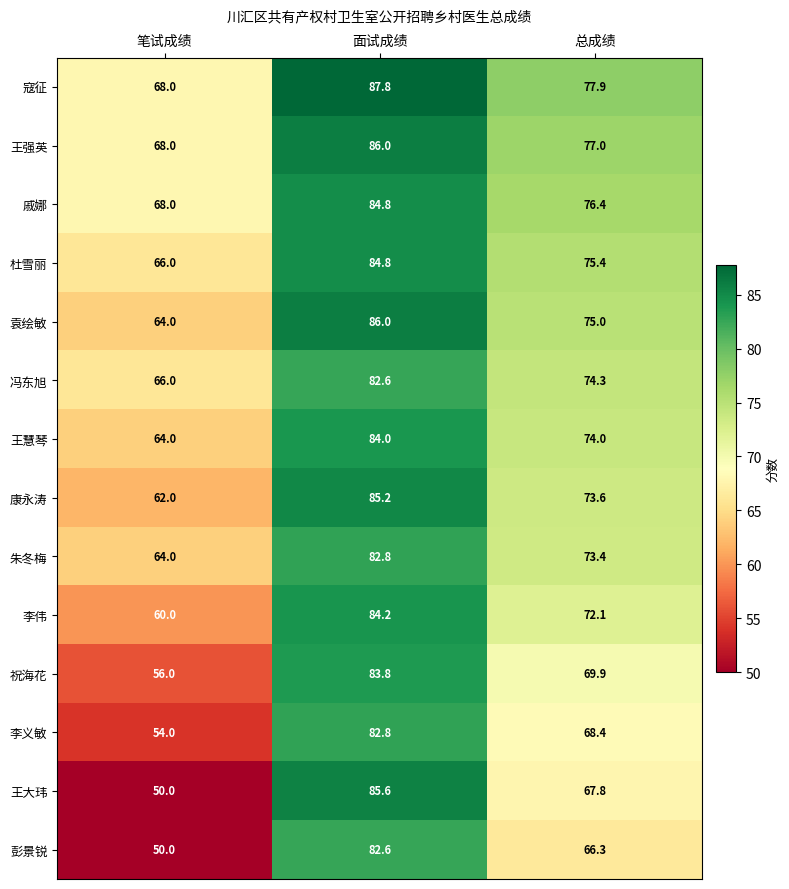

Which series has the largest range (max minus min)?

王大玮